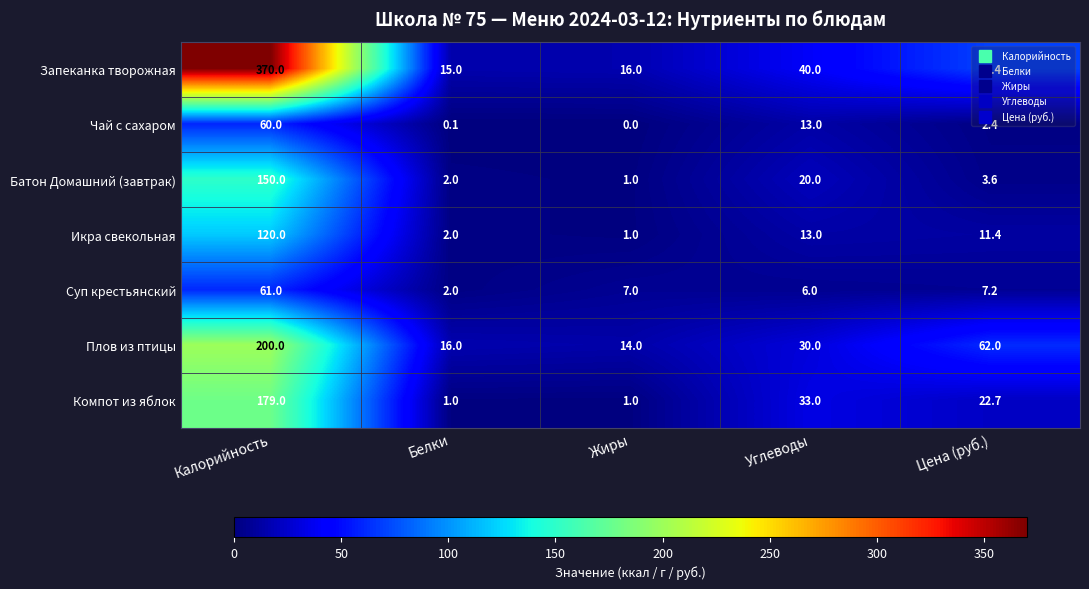

At which label is Суп крестьянский closest to 31?

Цена (руб.)